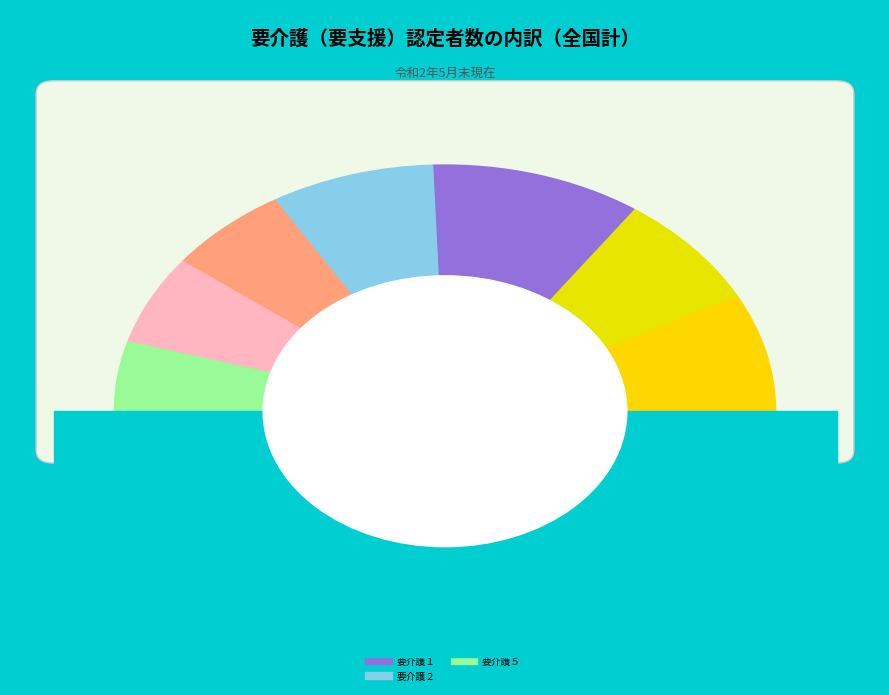

What is the largest slice in the pie chart?

要介護１